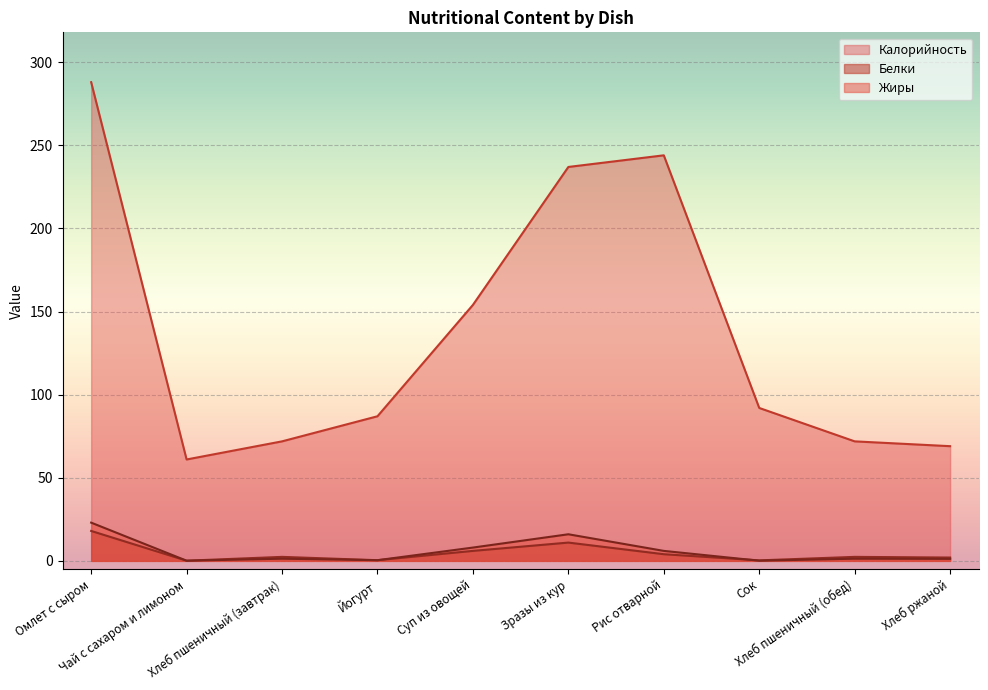

What is the maximum value shown in the chart?

288.0